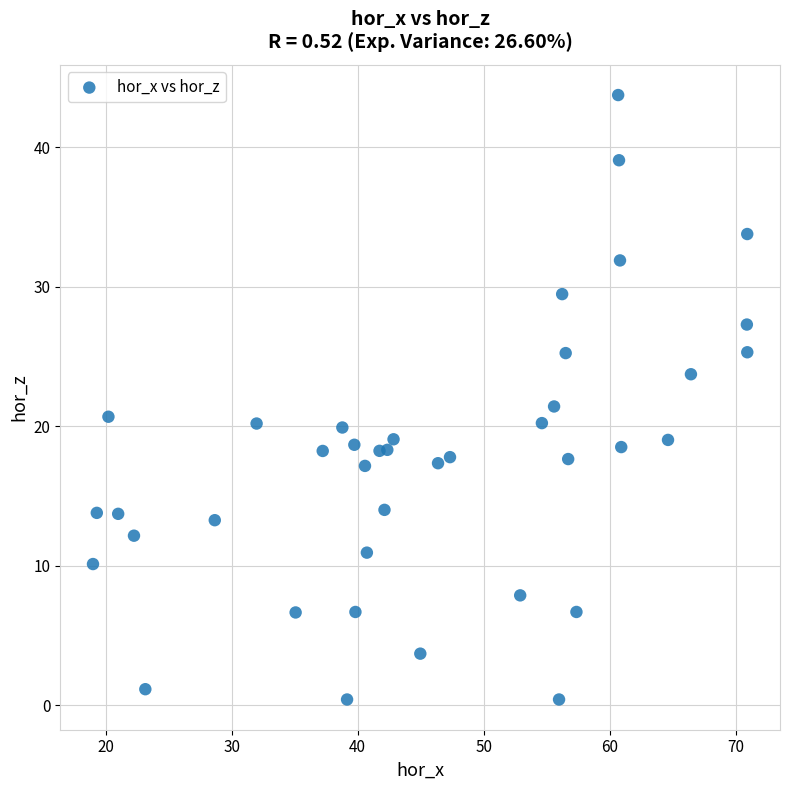

What is the range of X values (max minus min)?

51.9